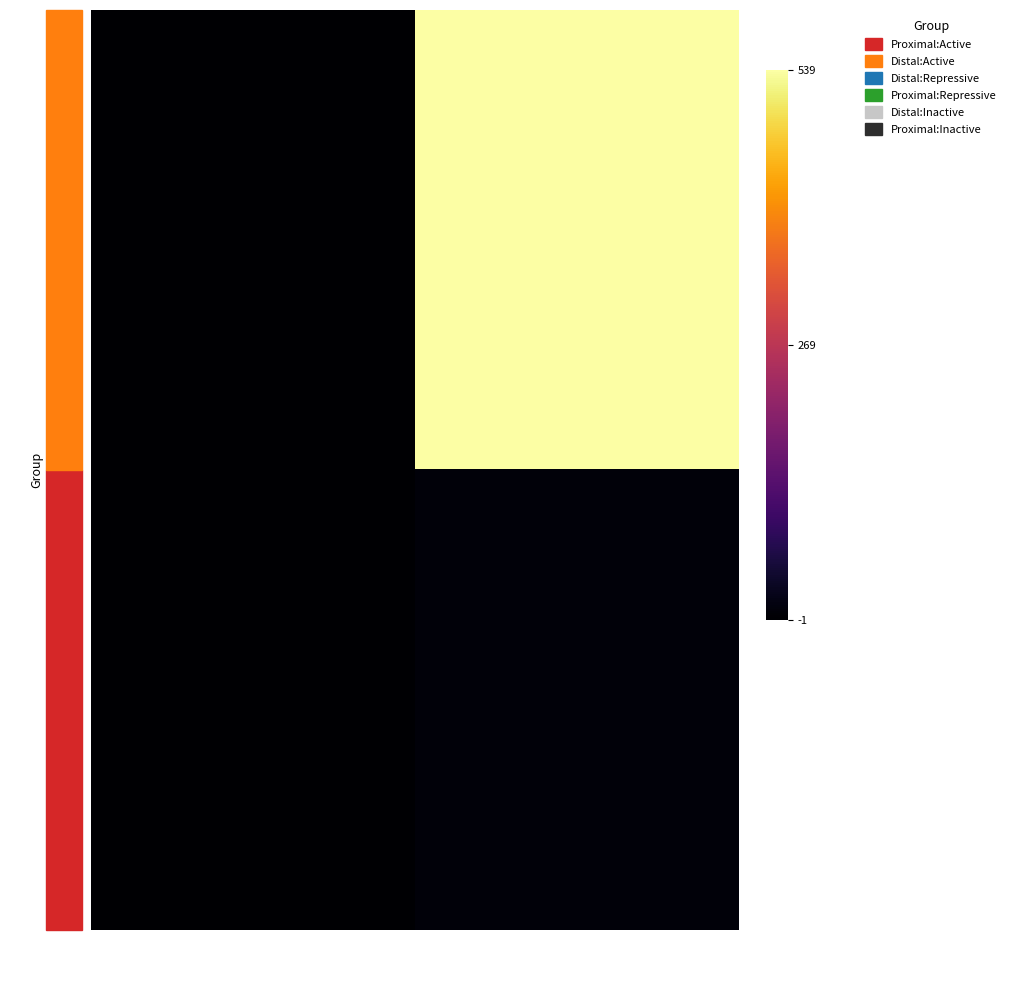

Reading right to left, transcribe all the data shown in this chart.

d0357b7558f8…: io_index=539	direction=-1
71c03d62971b…: io_index=9	direction=1